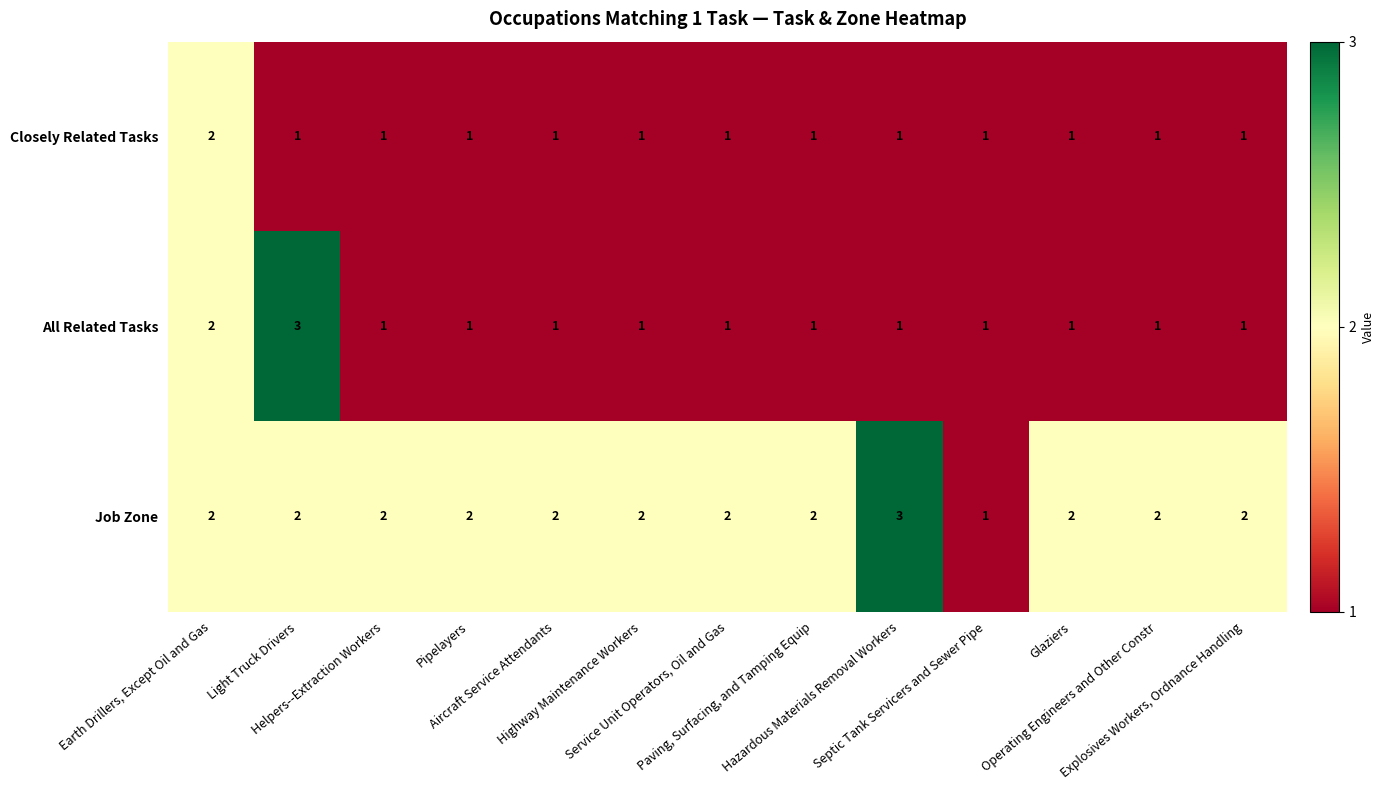

Count the All Related Tasks values in the range 1 to 2.

12